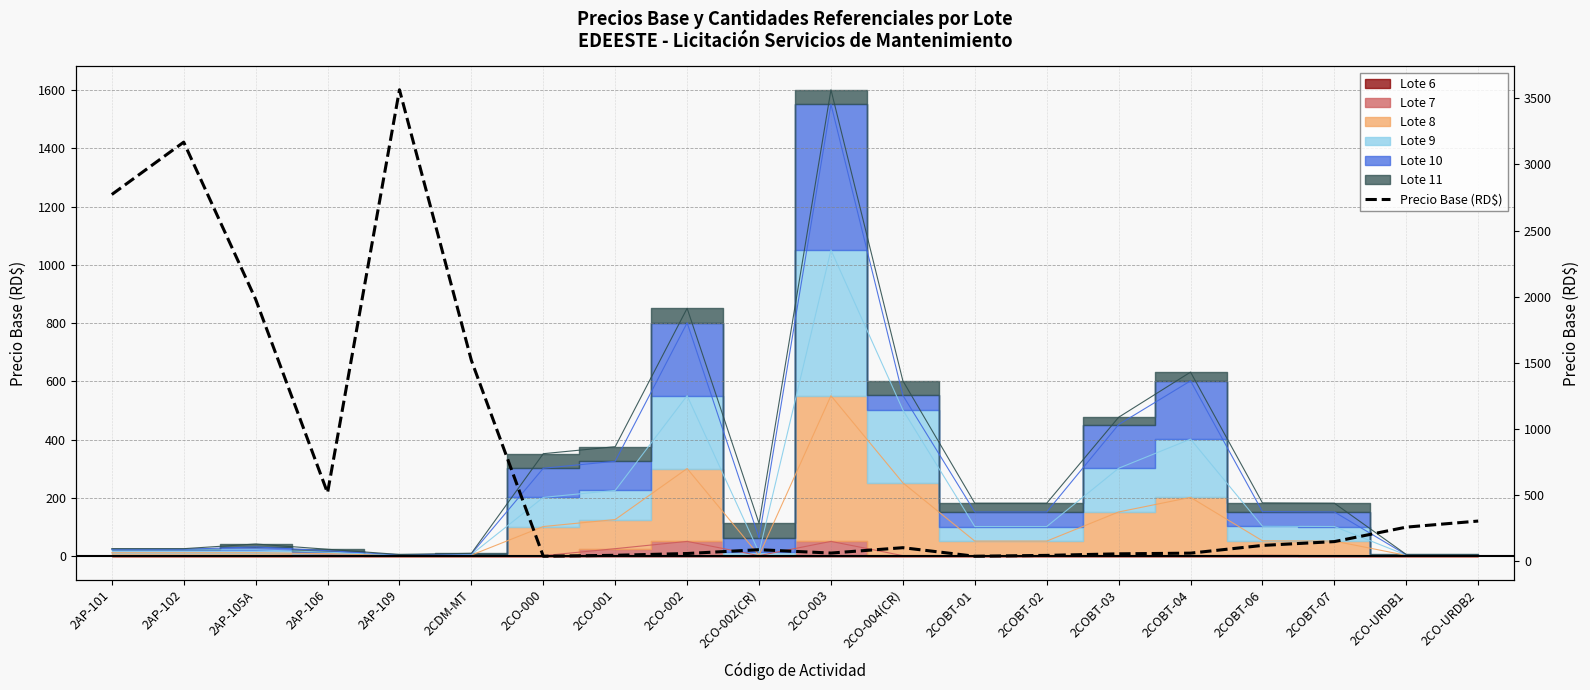

Reading left to right, extract all data points from this chart.

2AP-101=2772.2	2AP-102=3168.2	2AP-105A=1980.1	2AP-106=516.1	2AP-109=3564.2	2CDM-MT=1518.0	2CO-000=37.0	2CO-001=44.0	2CO-002=57.6	2CO-002(CR)=86.3	2CO-003=61.0	2CO-004(CR)=101.6	2COBT-01=36.9	2COBT-02=43.4	2COBT-03=55.1	2COBT-04=60.3	2COBT-06=118.7	2COBT-07=147.6	2CO-URDB1=257.0	2CO-URDB2=303.0